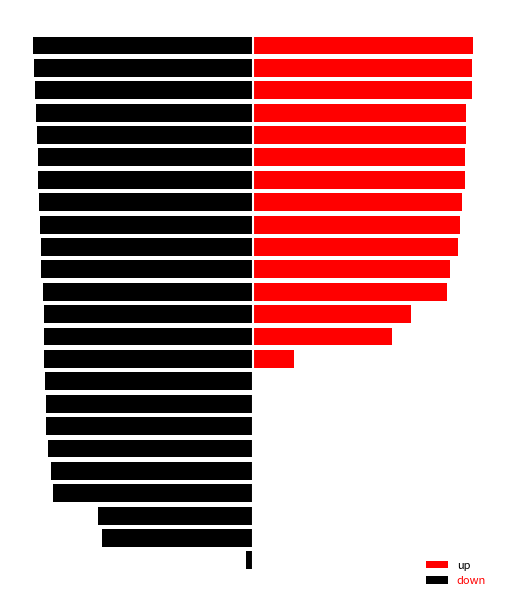

What is the sum of all up values?

3057